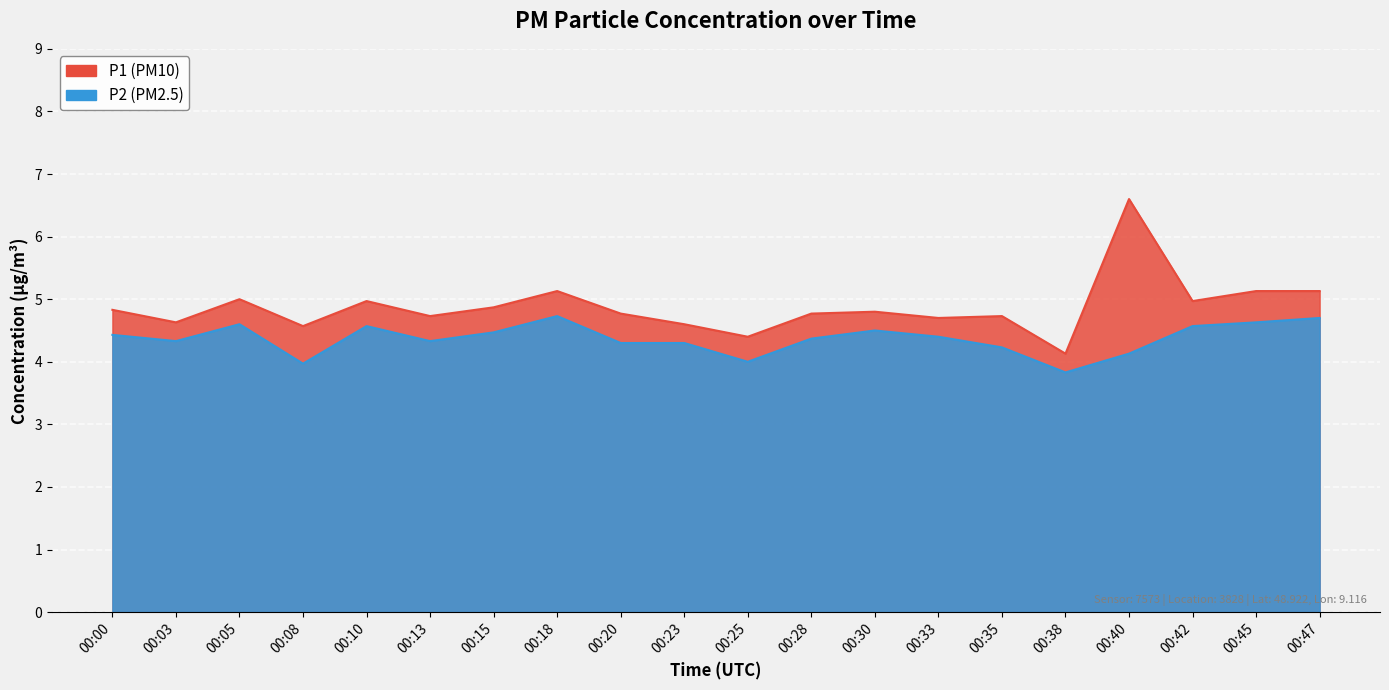

In P2, how many points are lower than both neighbors (excluding endpoints)?

5